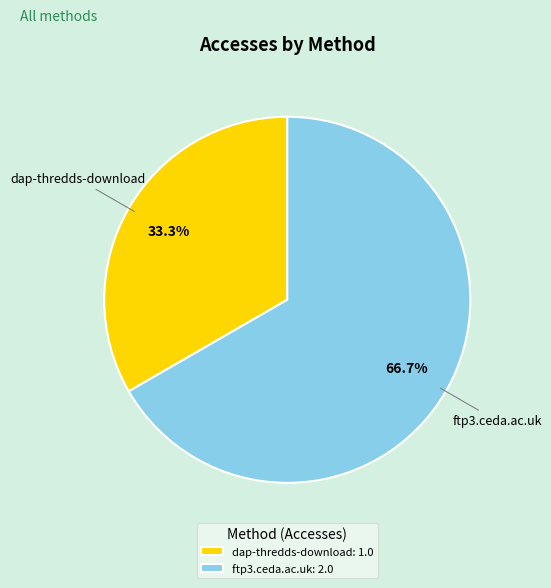

How many segments does this pie chart have?

2